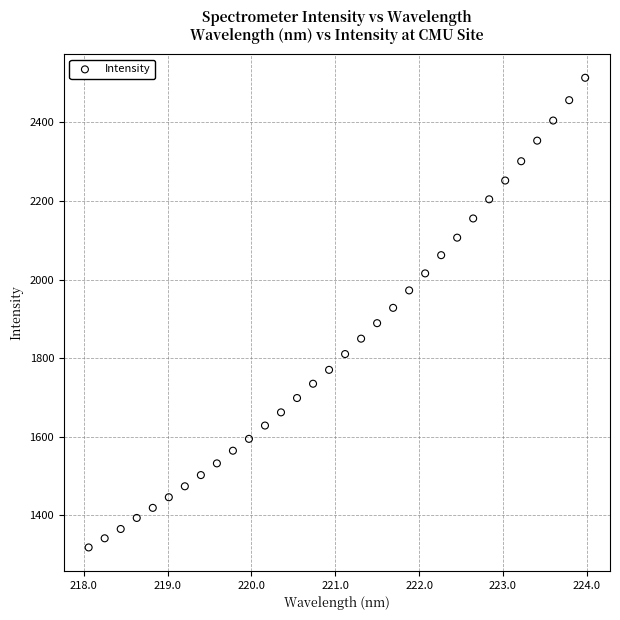

What is the range of Y values (max minus min)?

1195.5